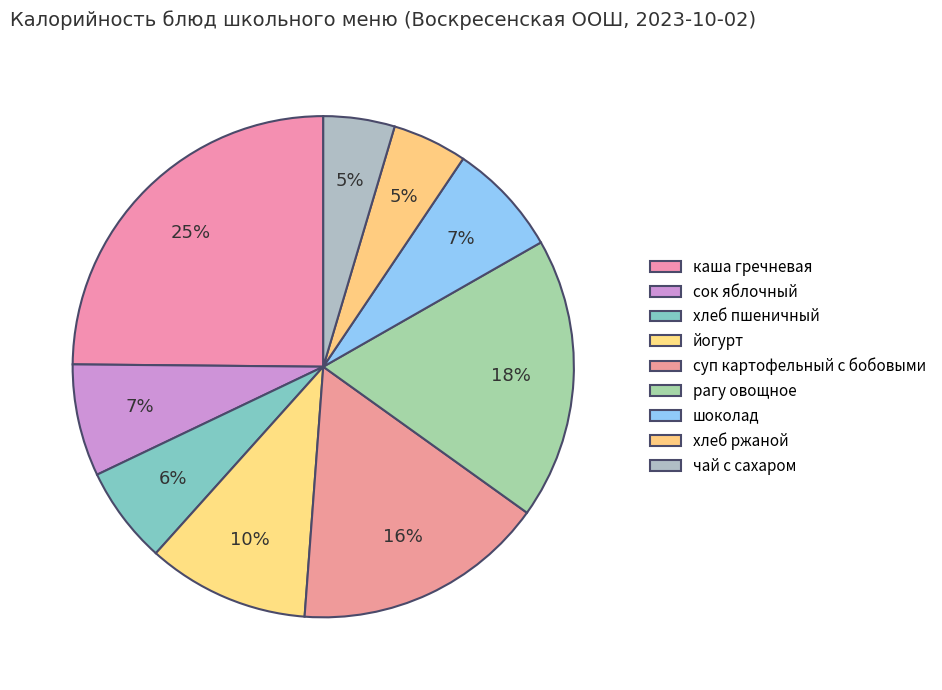

What is the ratio of the value at каша гречневая to the value at шоколад?

3.4